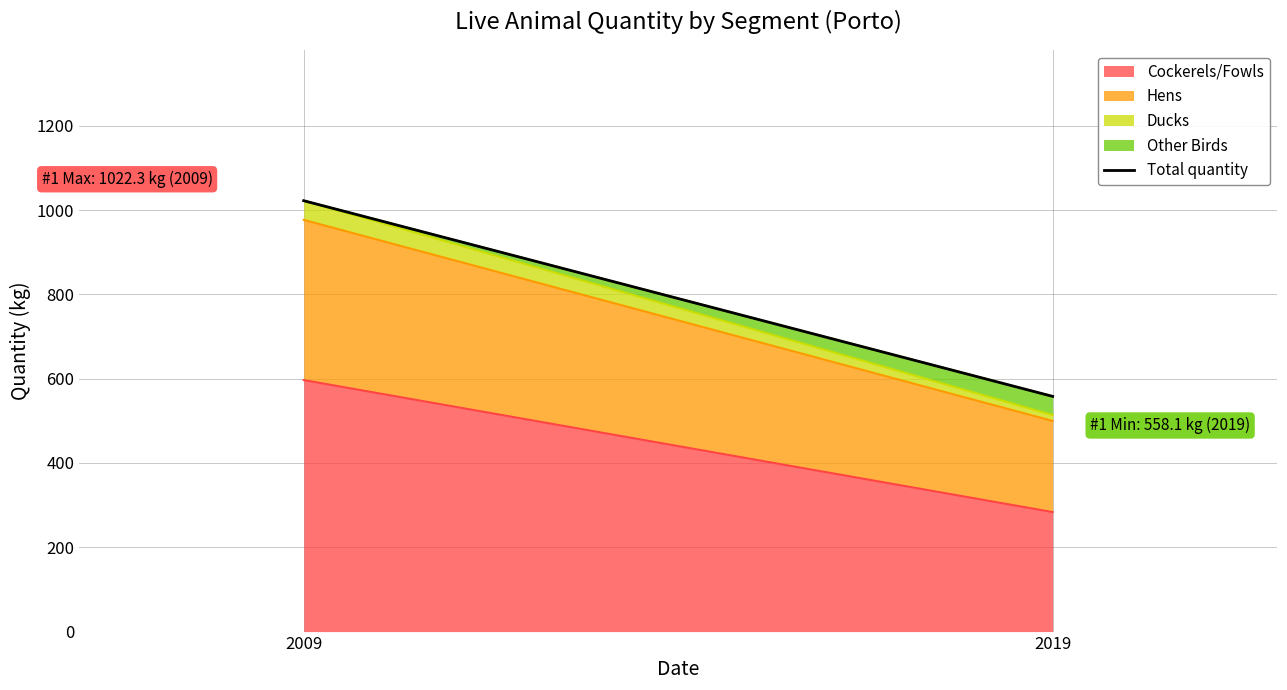

Is it true that the value at 2009 is 1022.3?

True